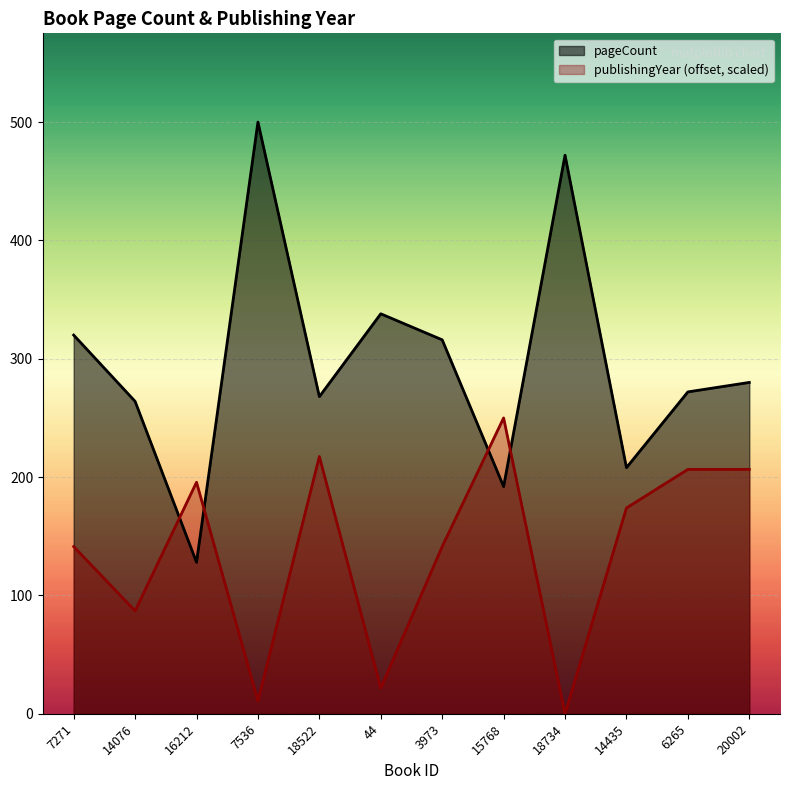

Reading right to left, list all the values displayed in this chart.

pageCount: 280.0	272.0	208.0	472.0	192.0	316.0	338.0	268.0	500.0	128.0	264.0	320.0
publishingYear: 206.5	206.5	173.9	0.0	250.0	141.3	21.7	217.4	10.9	195.7	87.0	141.3